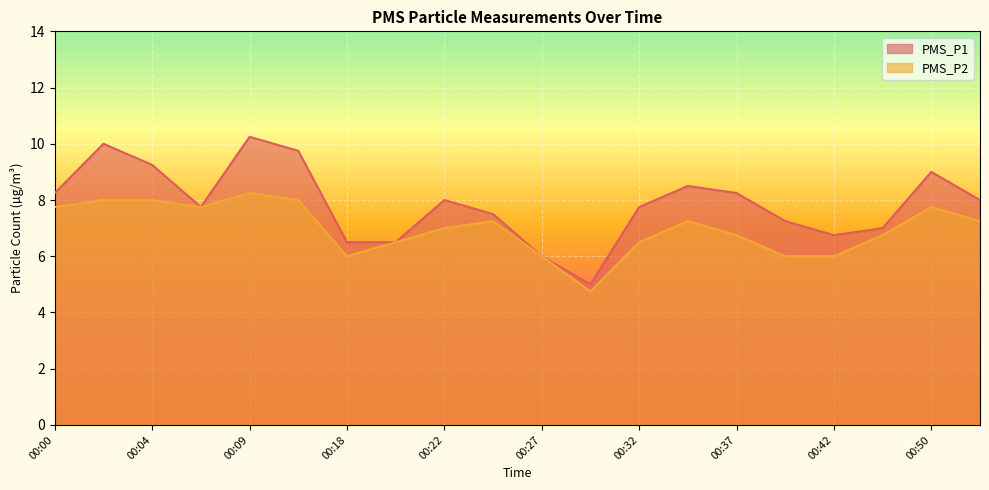

True or false: PMS_P1 and PMS_P2 cross at least once.

False